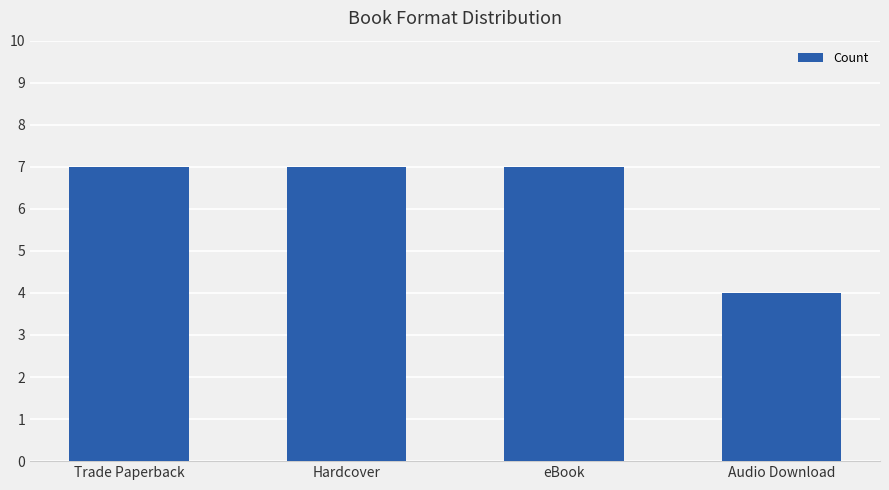

What is the minimum value shown in the chart?

4